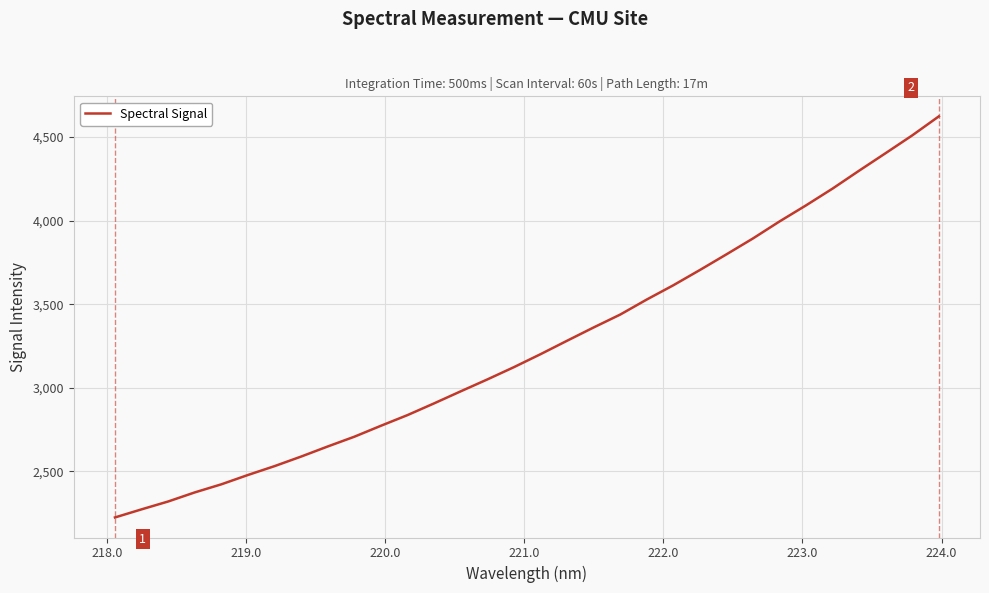

What is the maximum value shown in the chart?

4623.4